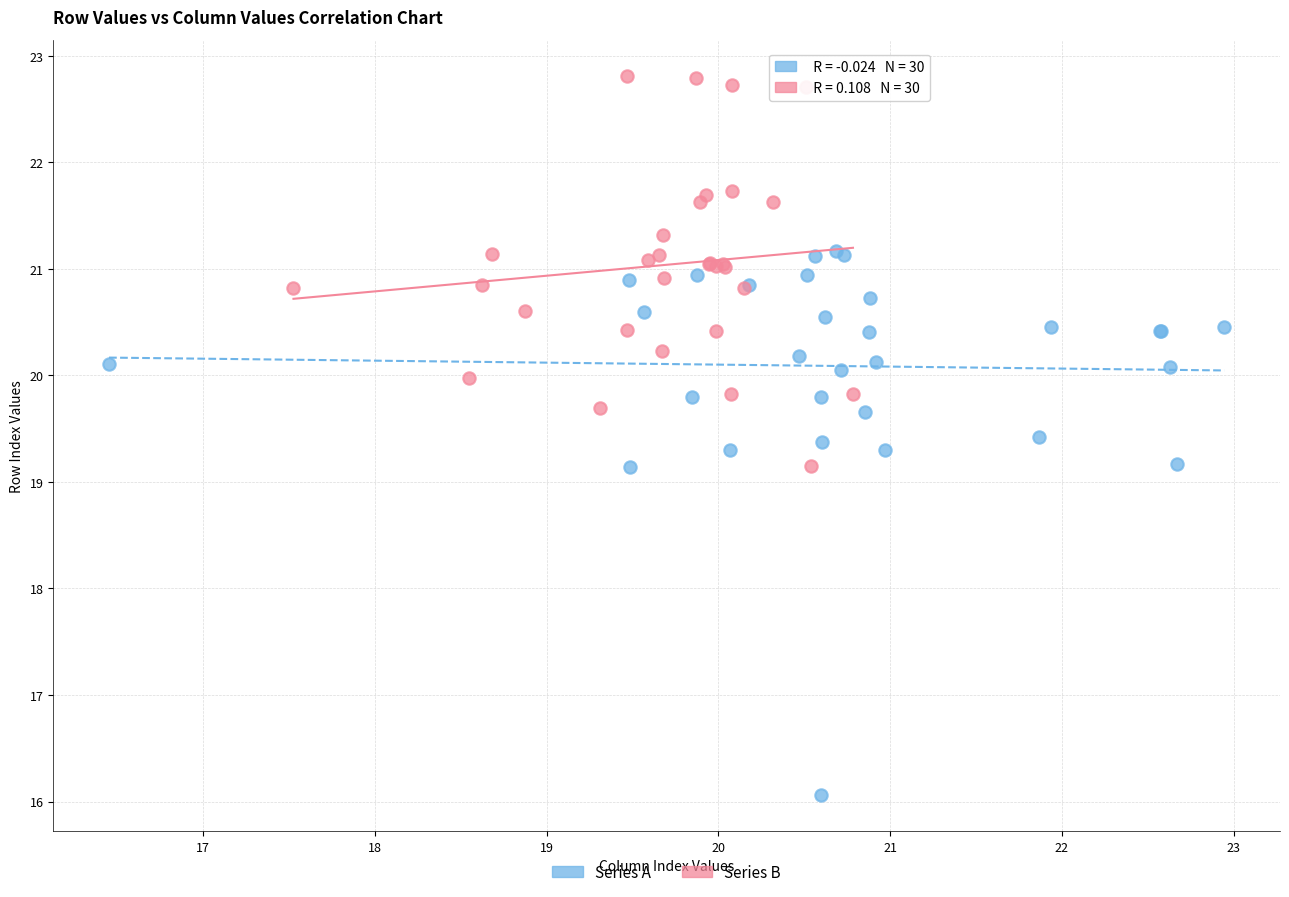

Which series reaches the maximum Y coordinate?

Series B